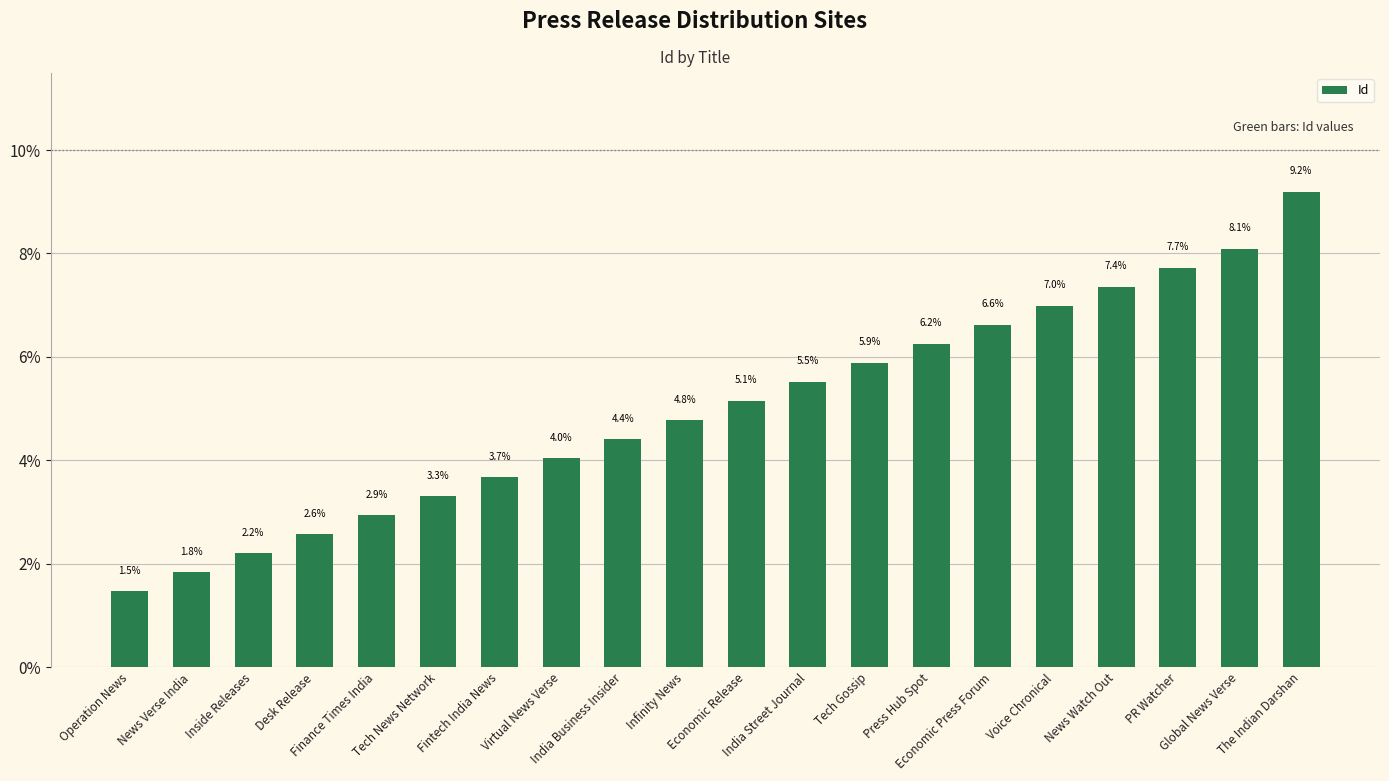

What position from the right is Tech Gossip?

8